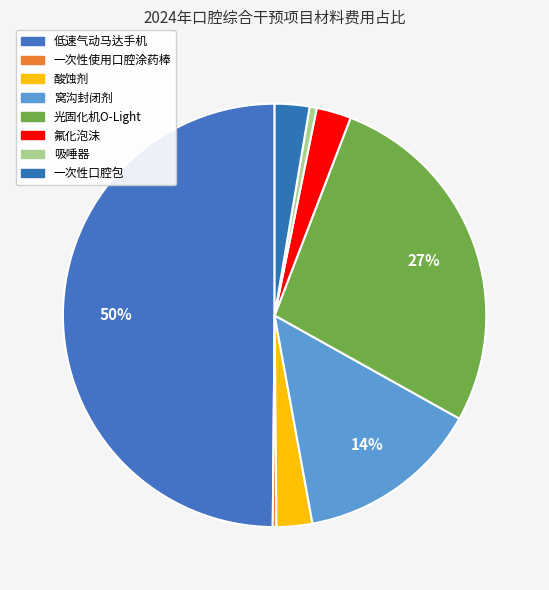

Is the sum of 吸唾器 and 一次性使用口腔涂药棒 greater than half?

No